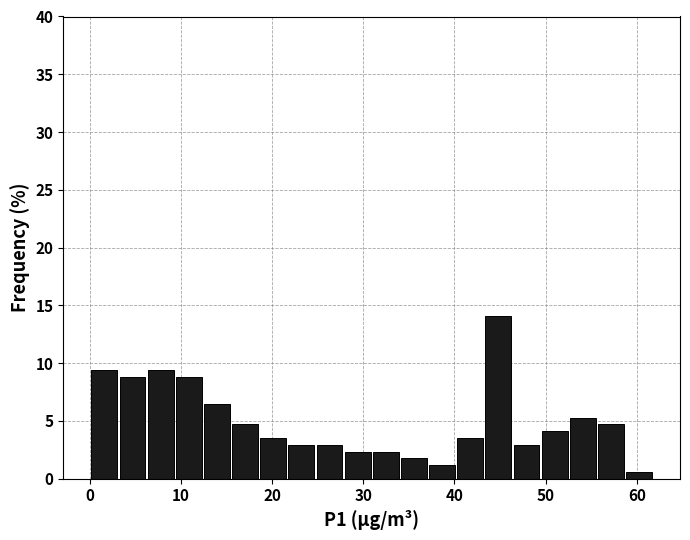

Around what value on the x-axis is the tallest bar? Give the approximate position of its centre, as read against the axis.

45